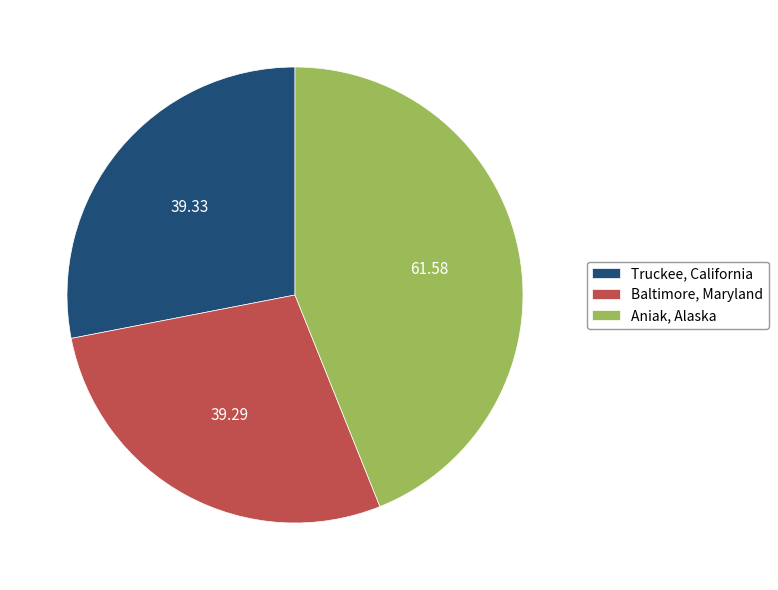

What is the largest slice in the pie chart?

Aniak, Alaska